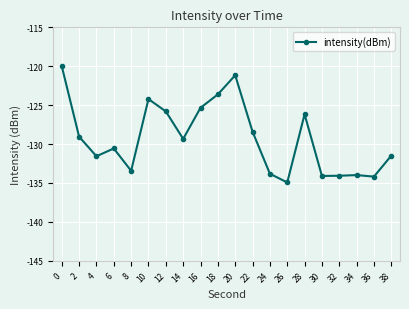

What is the sum of all values?

-2585.3